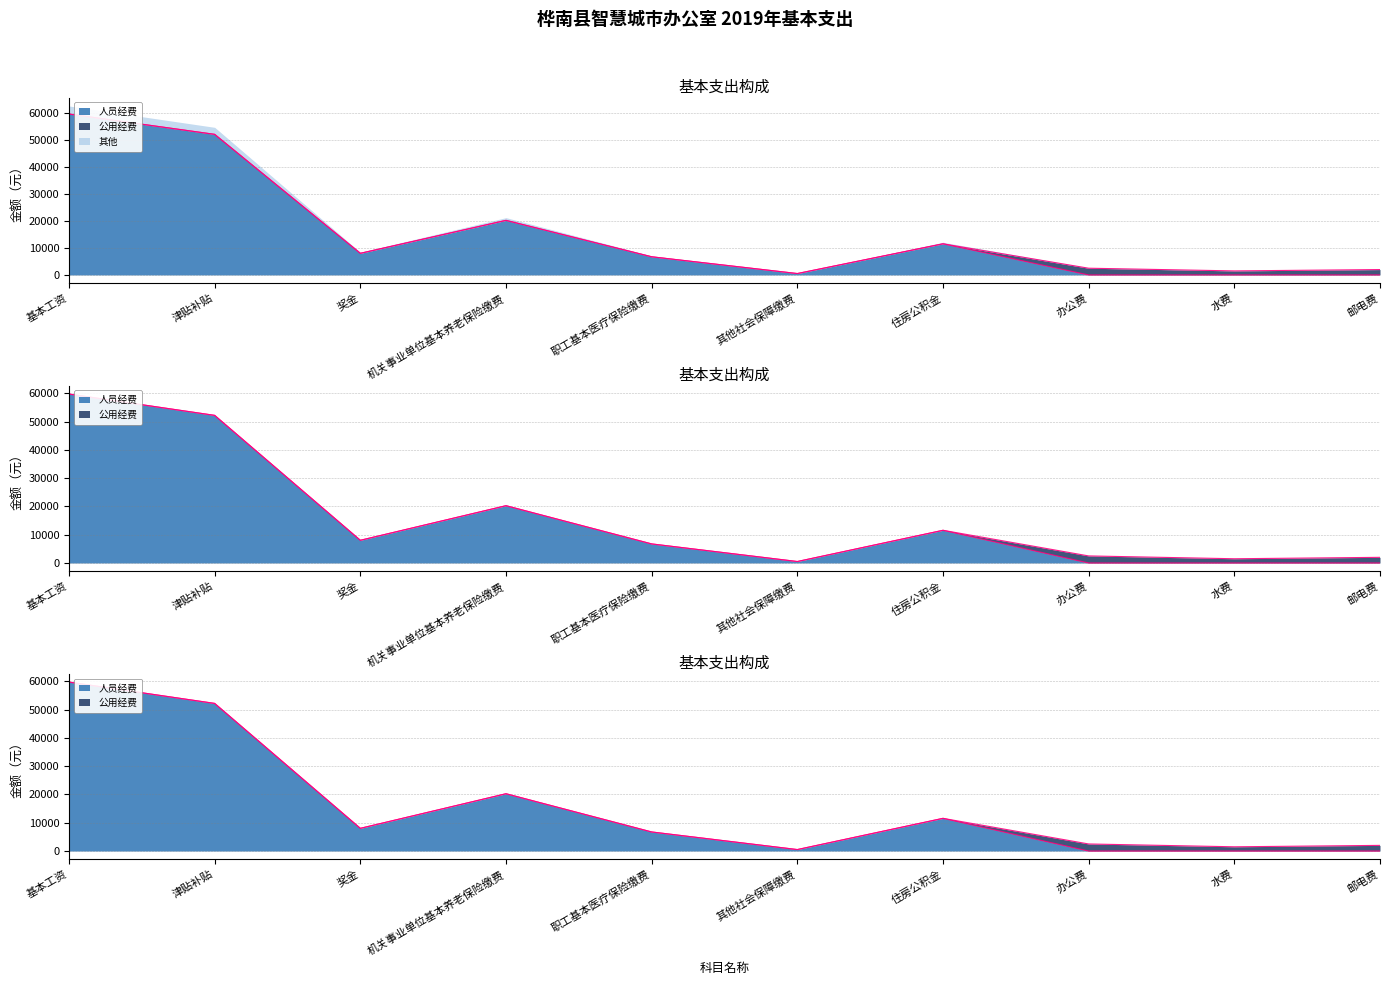

Reading left to right, what are all the values shown in this chart?

基本工资=59736.0	津贴补贴=52196.0	奖金=8028.0	机关事业单位基本养老保险缴费=20262.8	职工基本医疗保险缴费=6743.5	其他社会保障缴费=519.1	住房公积金=11560.3	办公费=0.0	水费=0.0	邮电费=0.0